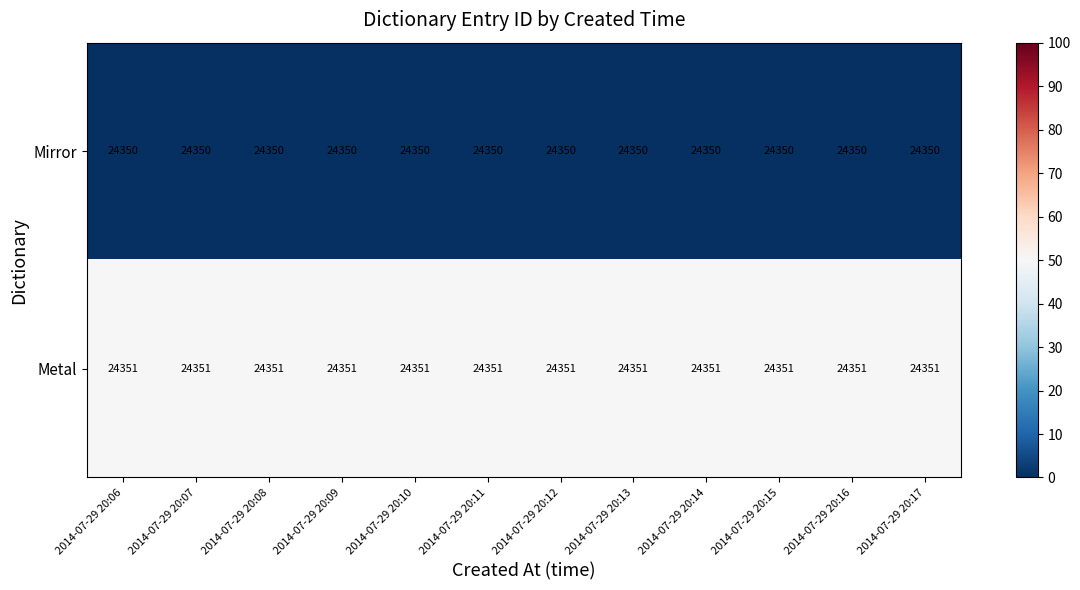

What is the total value across all series at 2014-07-29 20:14?

48701